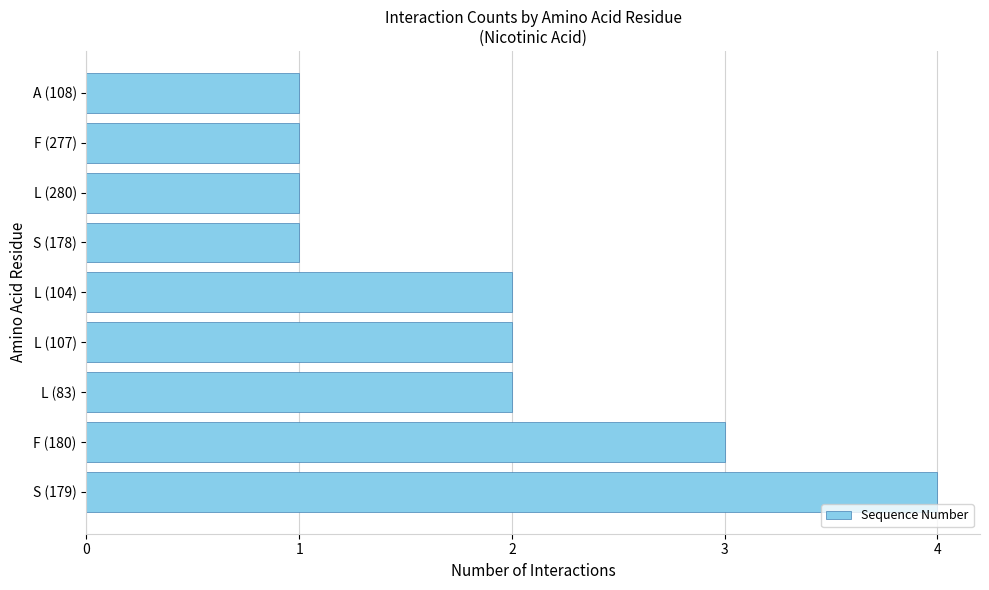

Are the bars horizontal?

Yes